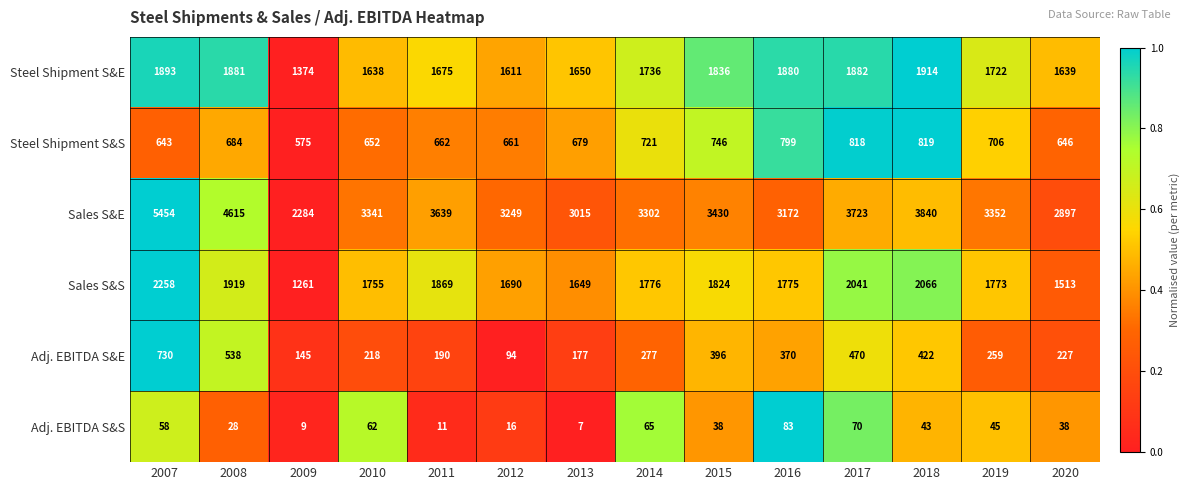

Which series has the widest spread of values?

Sales S&E